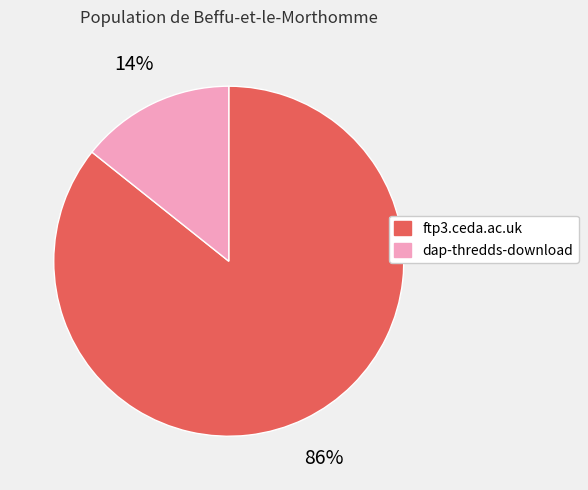

Which slice is the smallest?

dap-thredds-download